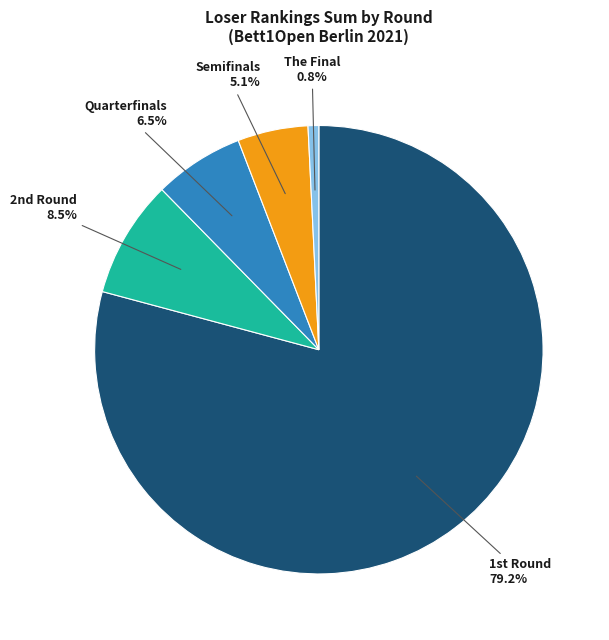

Is there a majority slice in this chart?

Yes